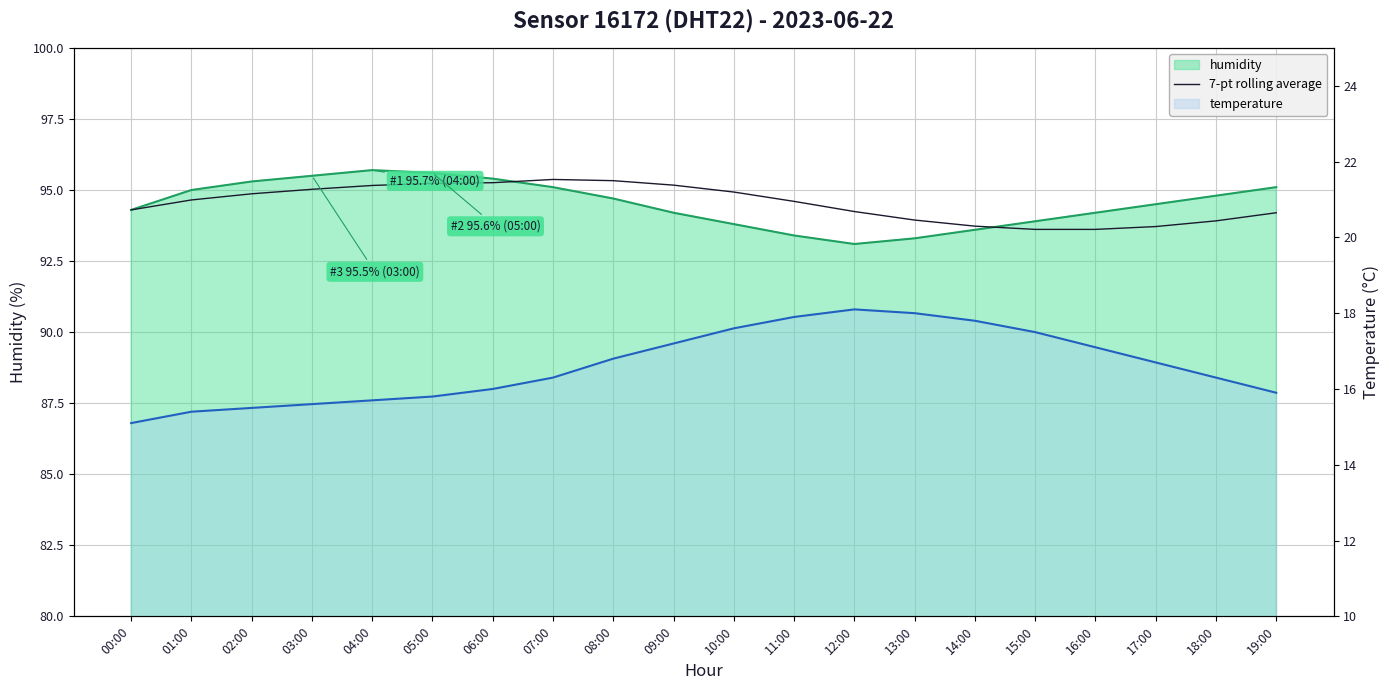

What is the label of the 17th point from the left?

16:00